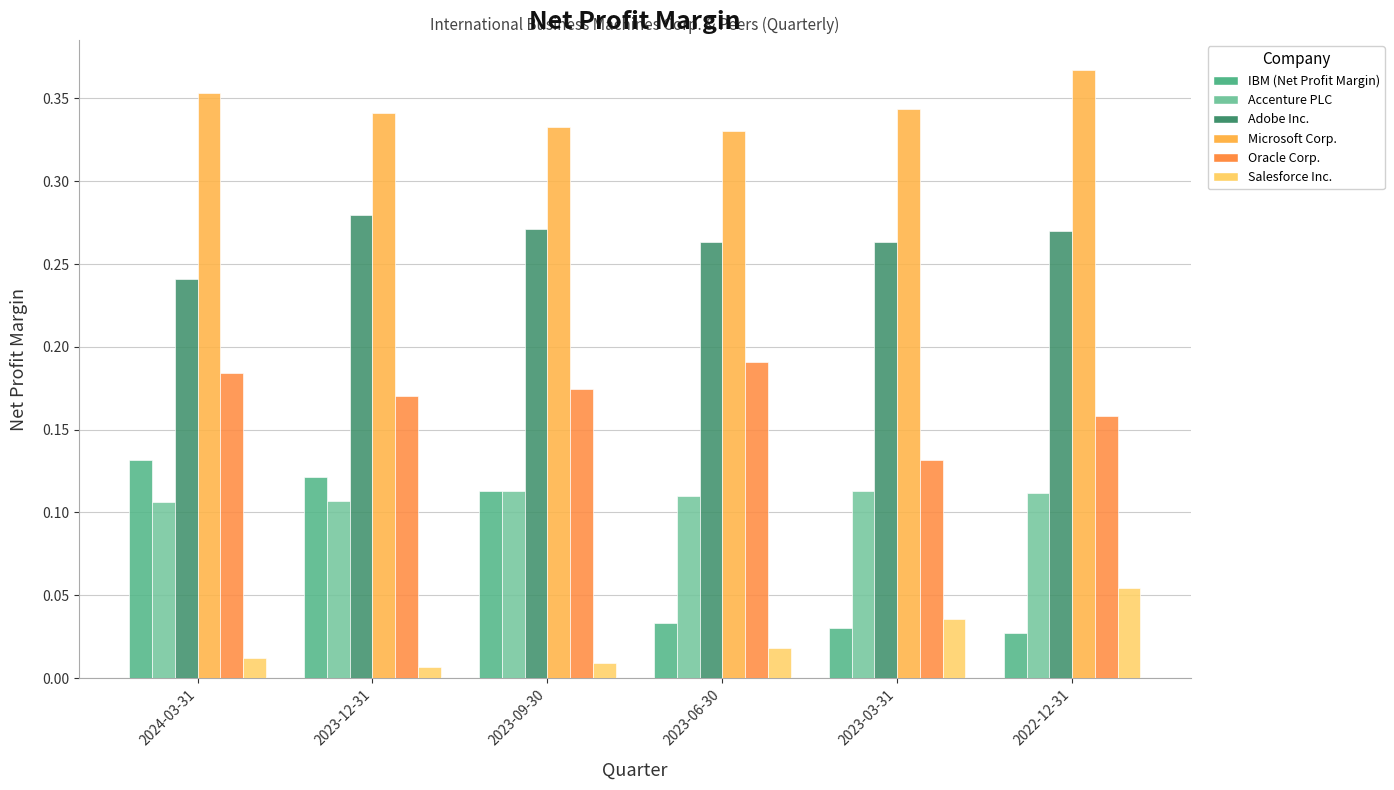

Which series has the largest total across all categories?

Microsoft Corp.